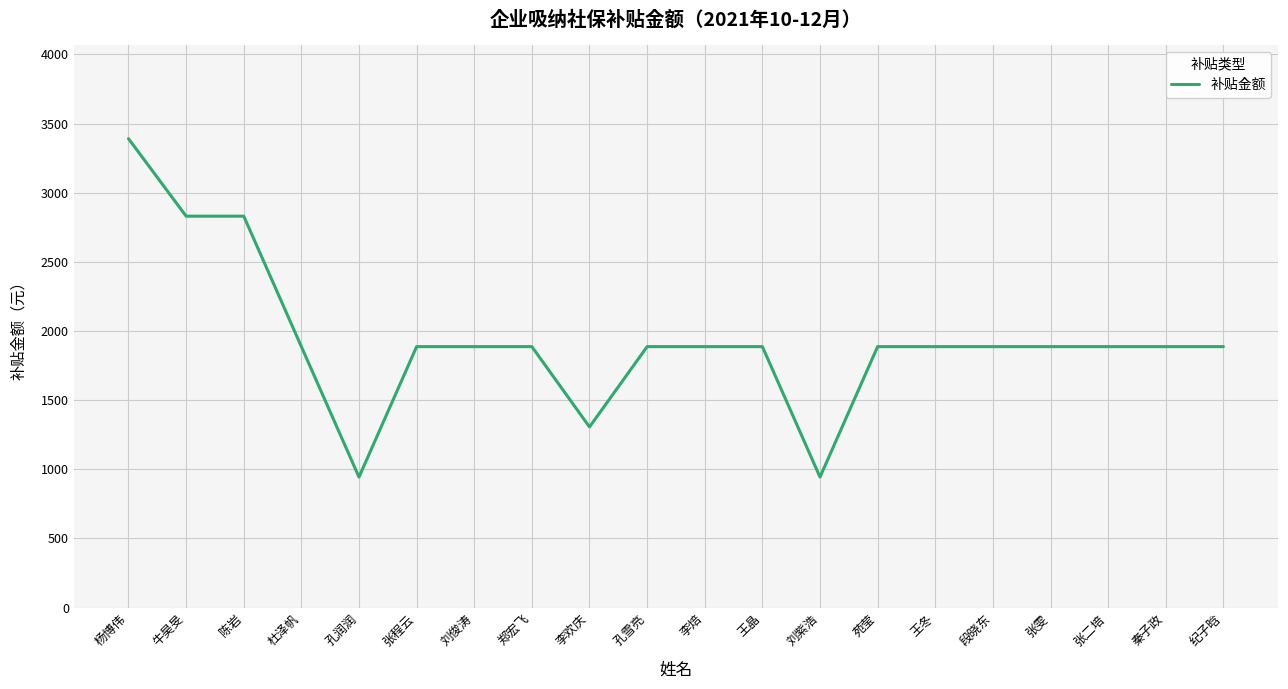

The chart shows a value of 803.2 at 陈岩. True or false?

False